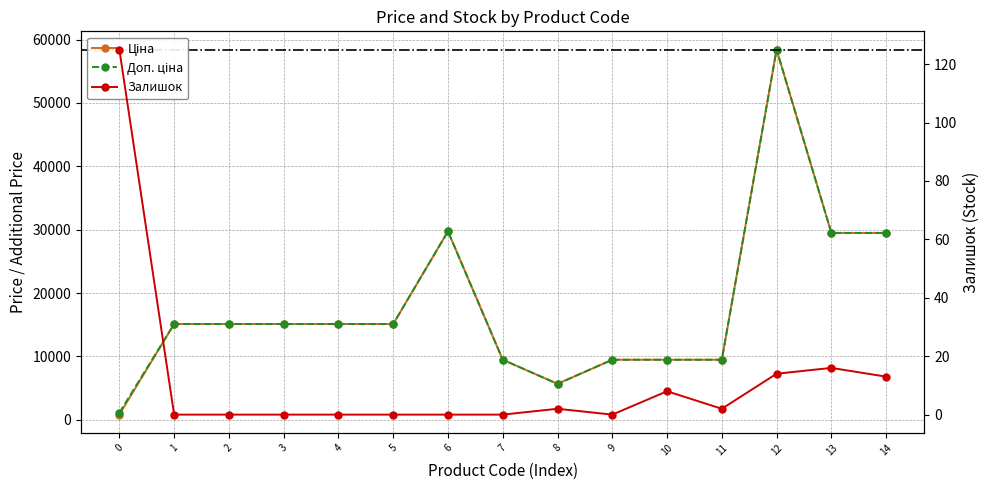

Is the value of Залишок at 1 greater than the value of Ціна at 3?

No